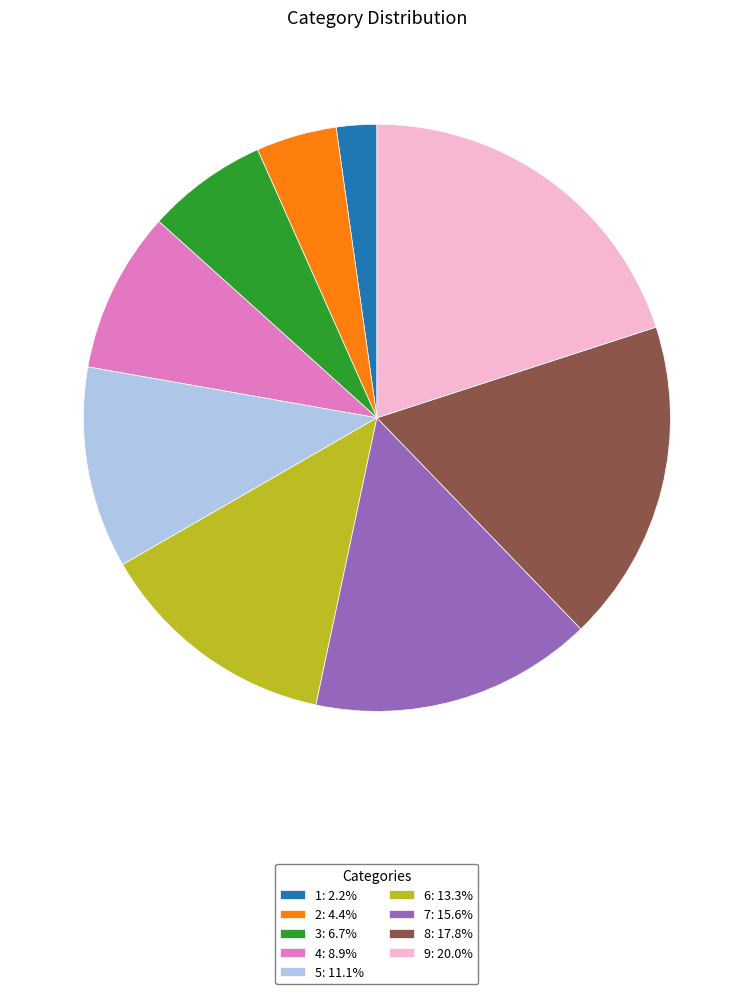

Rank the categories by value from lowest to highest.

1, 2, 3, 4, 5, 6, 7, 8, 9